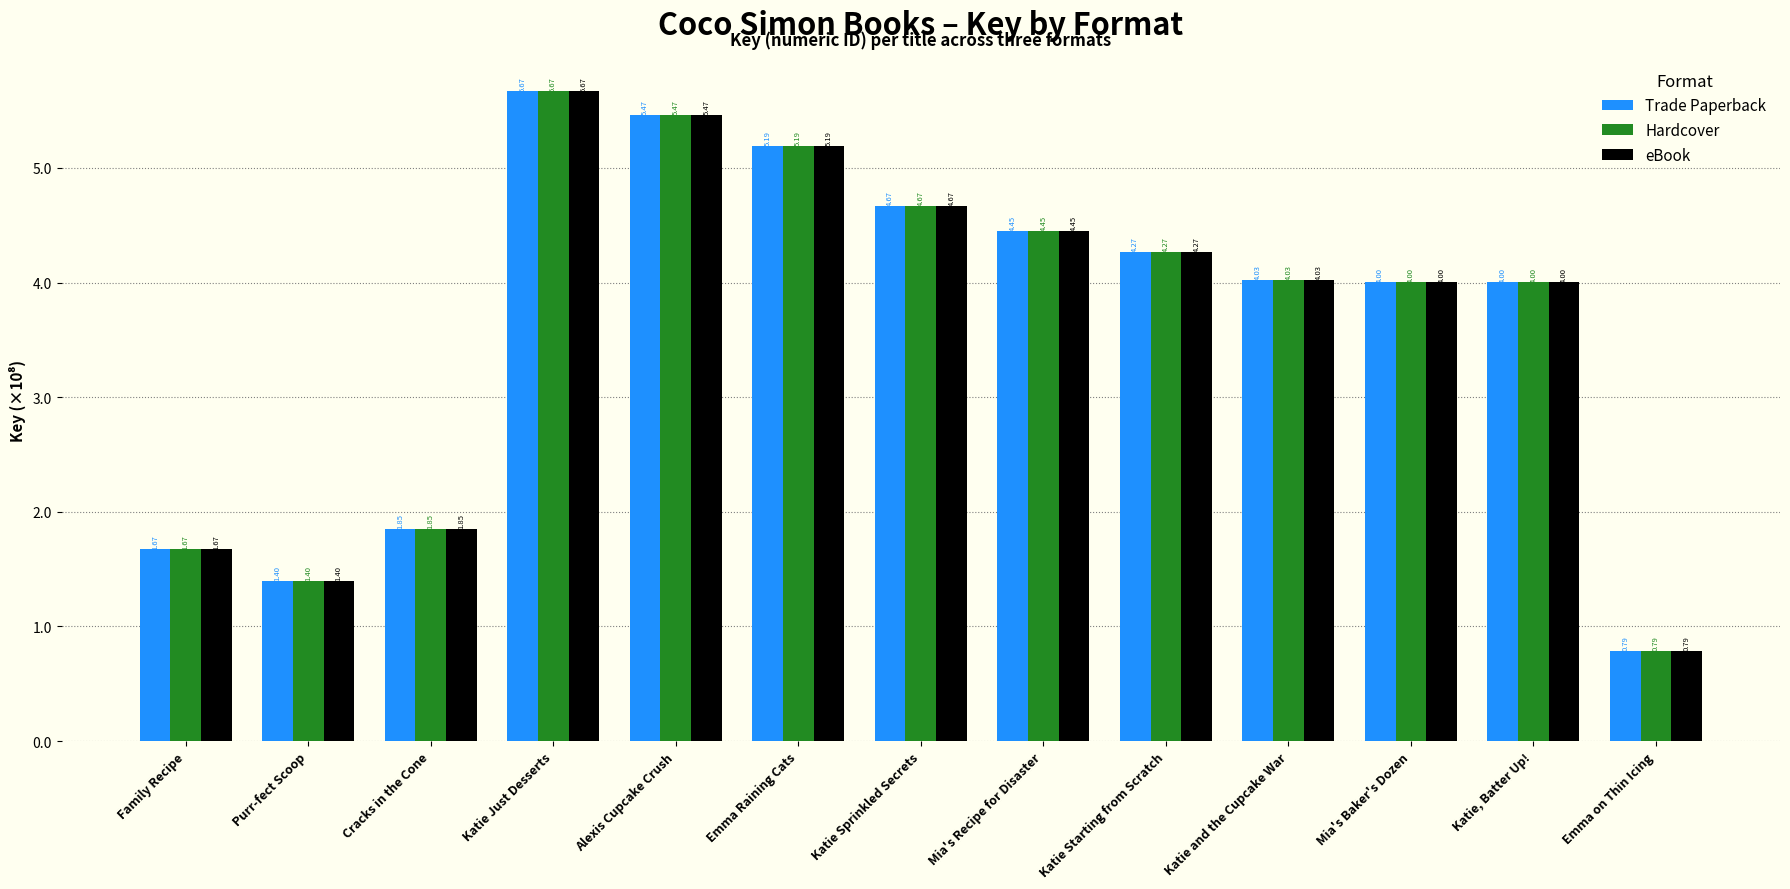

What is the sum of the Trade Paperback values at Cracks in the Cone and Mia's Baker's Dozen?

5.9